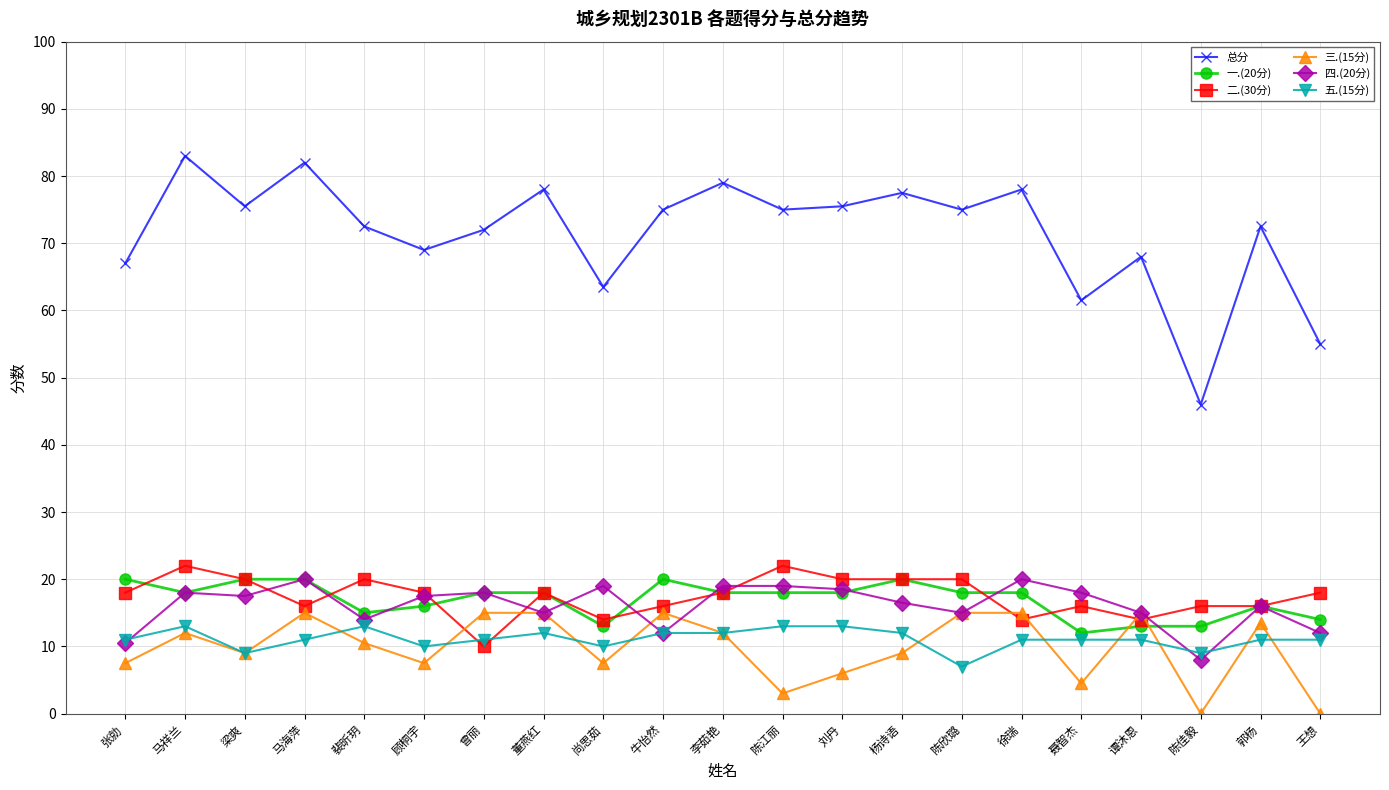

The 四.(20分) series shows 18.5 at 刘丹. True or false?

True